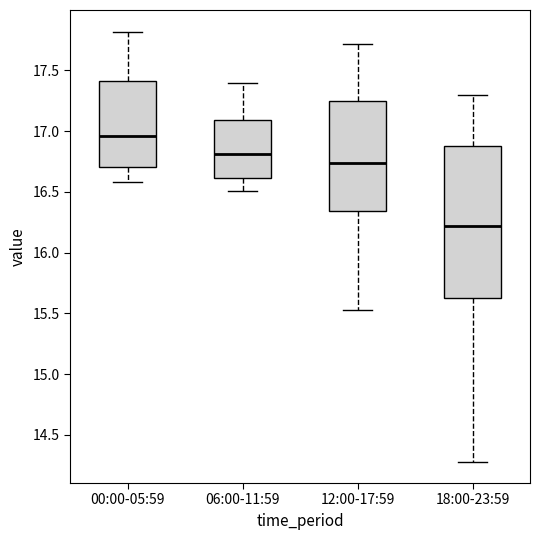

Where does the upper whisker of the box for 18:00-23:59 end on the y-axis? The values are not printed on the chart, so give them approximately, as read against the axis.

17.30